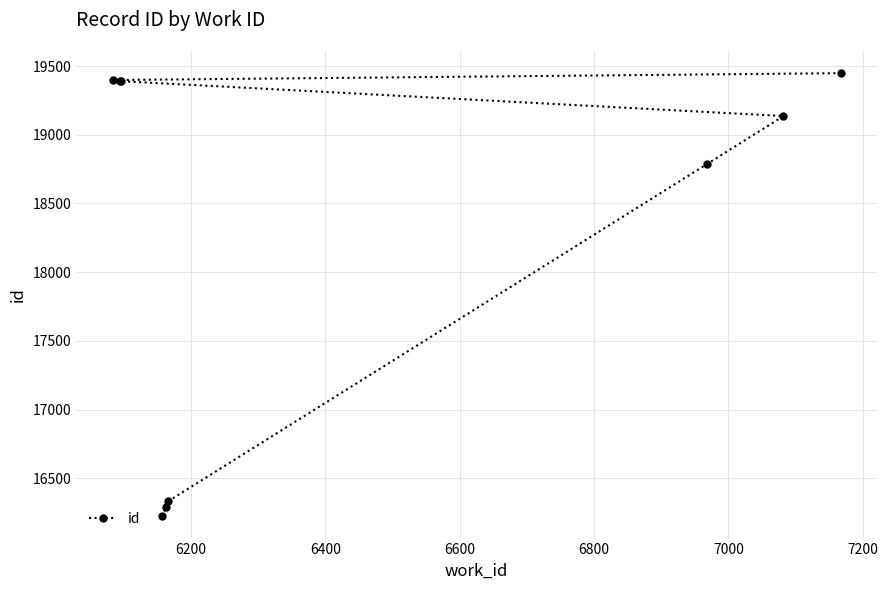

What is the average value?

18266